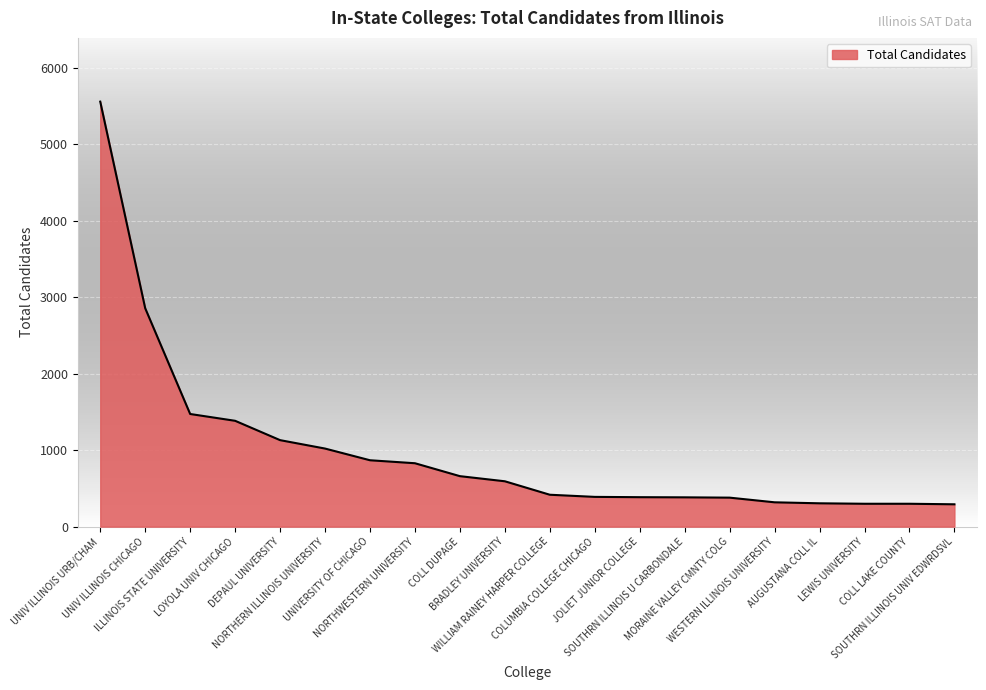

What is the difference between the maximum and minimum values?

5266